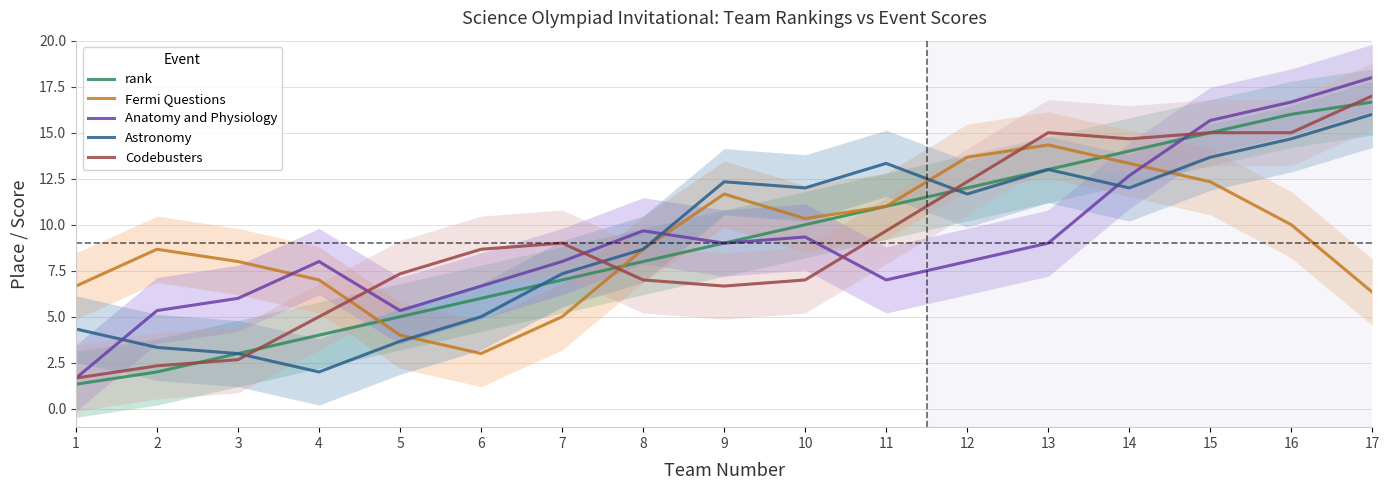

What is the value of the rank point at the 8th from the left?

8.0